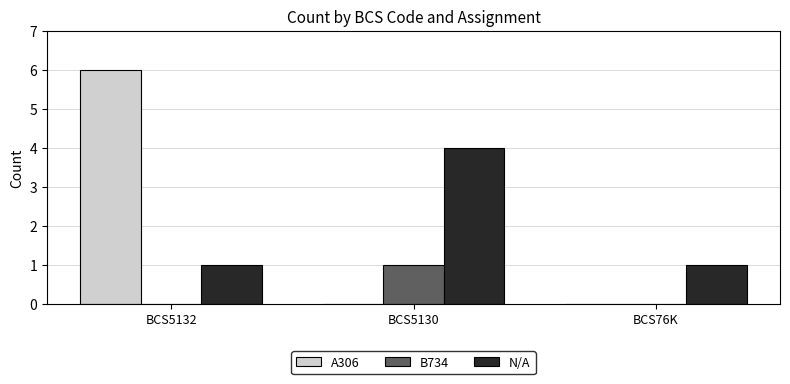

Which series has the largest range (max minus min)?

A306